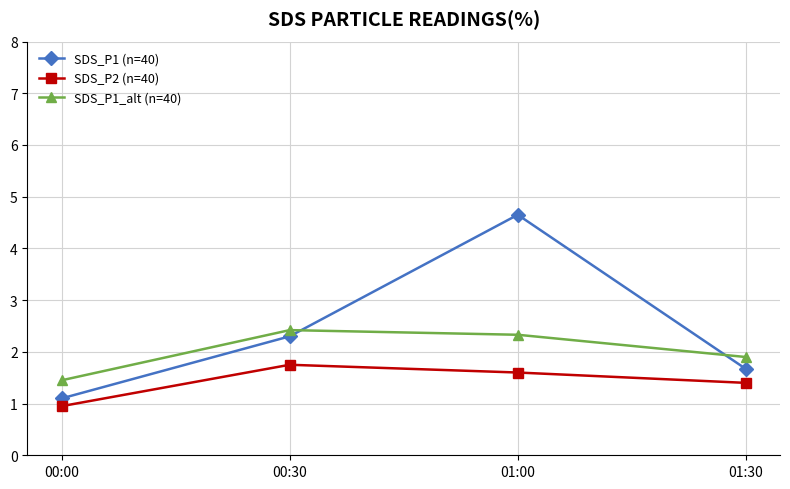

What is the spread (max minus min) of values at 00:00?

0.5